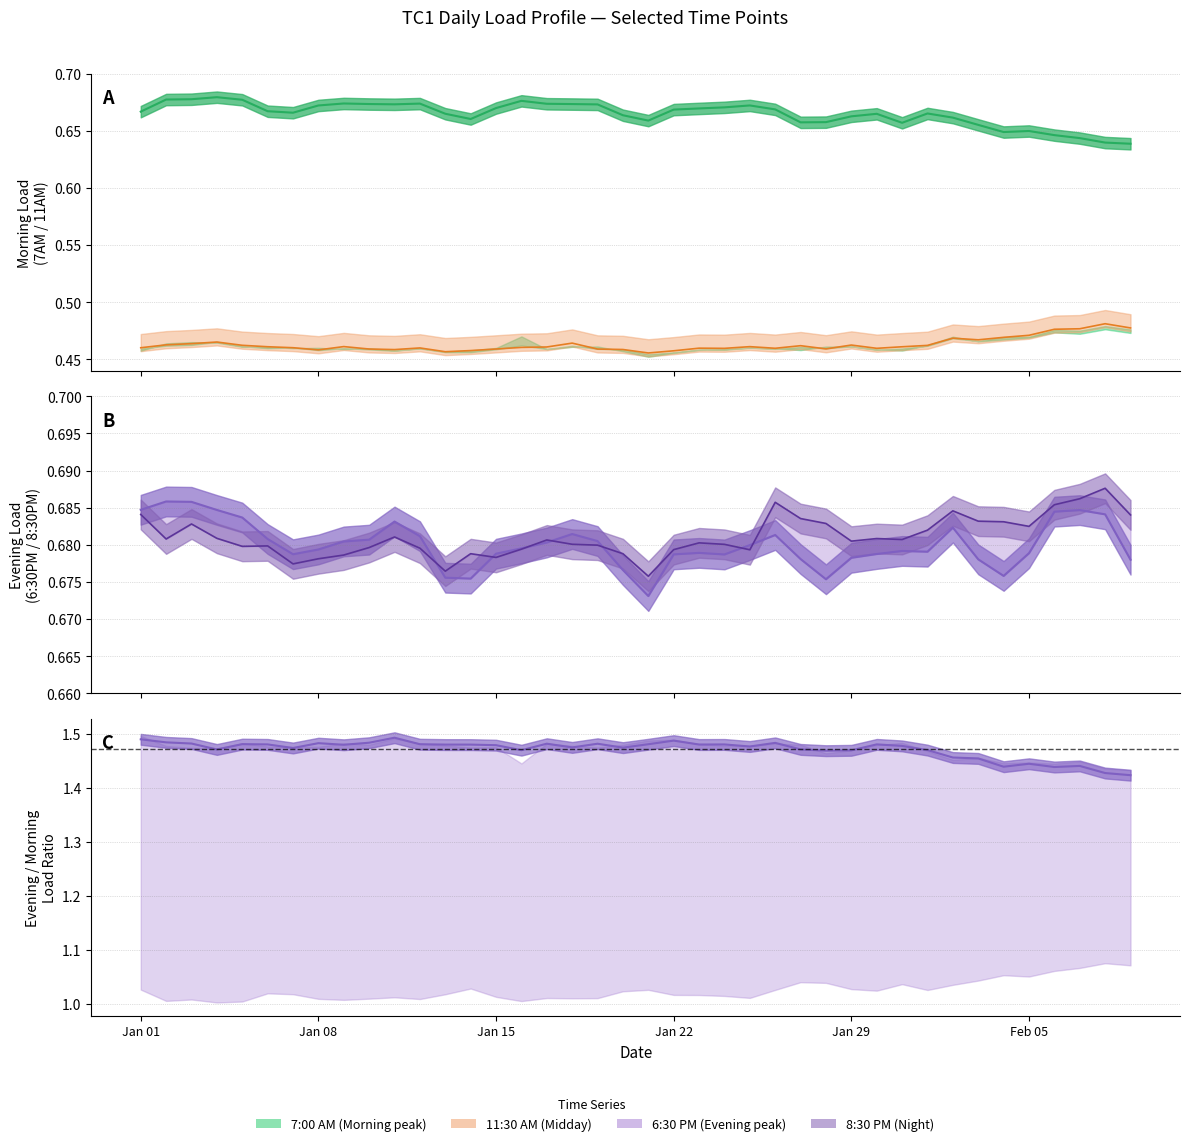

The value of Evening/Morning ratio center at Jan 08 is 2.0. True or false?

False